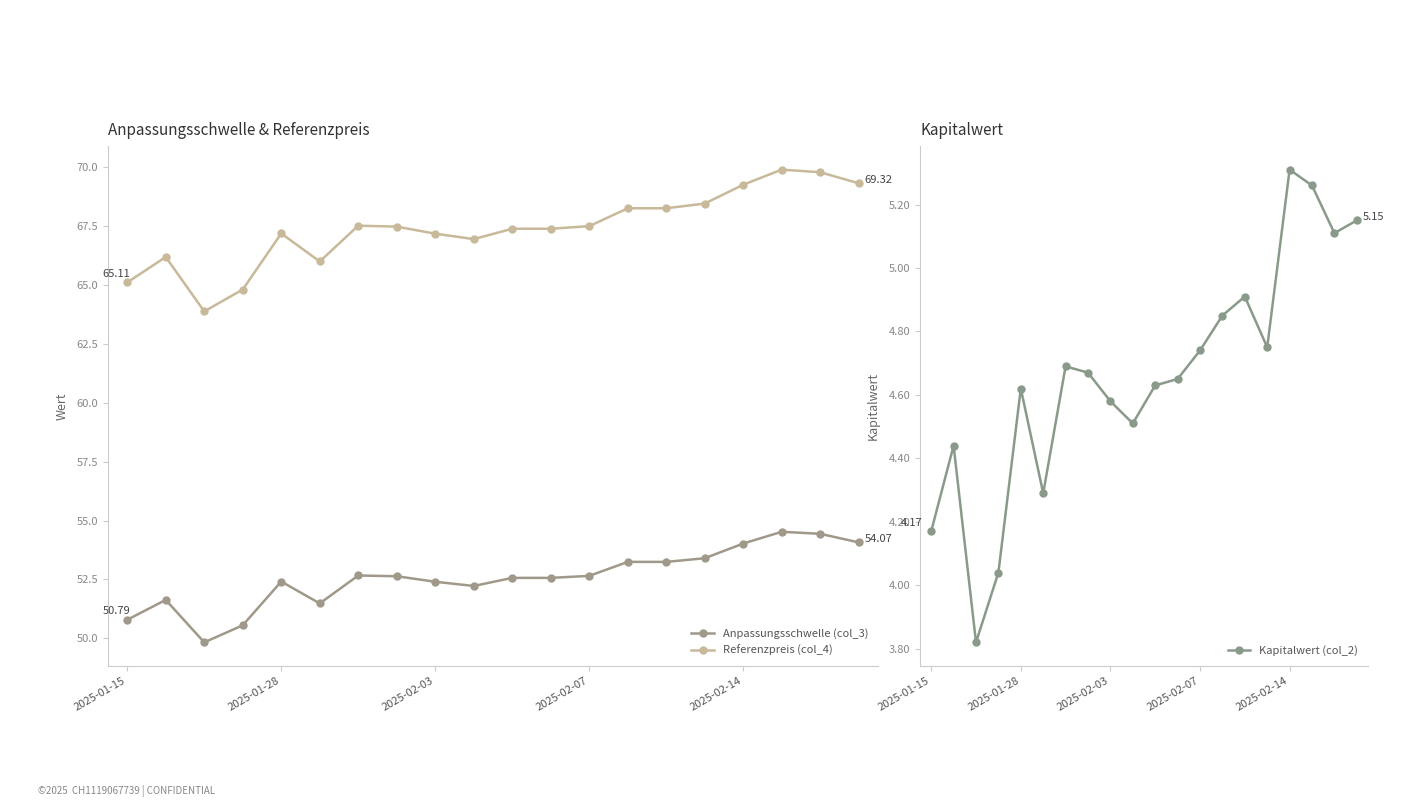

True or false: Anpassungsschwelle (col_3) and Referenzpreis (col_4) cross at least once.

False